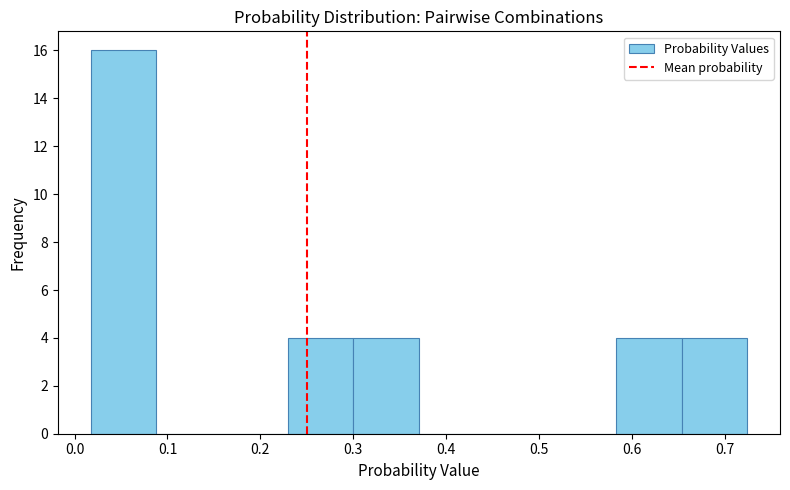

What is the height of the bar covering 0.65 to 0.72 on the x-axis? Neither the bar edges nor the heights are printed on the chart, so give them approximately, as read against the axes.

4